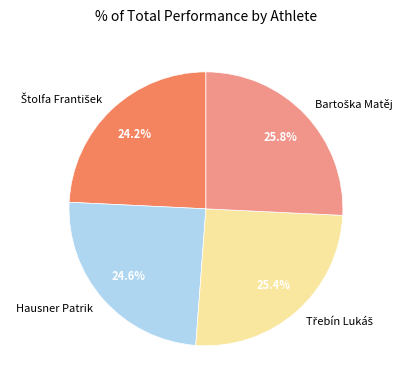

What portion of the pie excludes Hausner Patrik?

75.4%